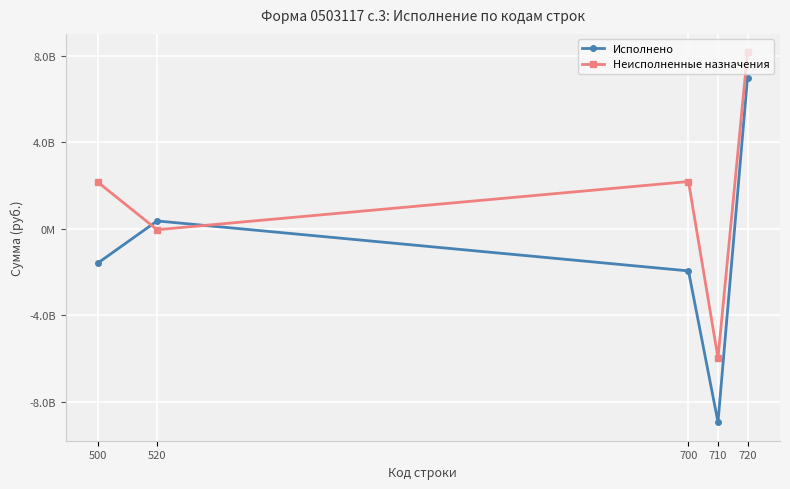

Is this an area chart (filled region under the line)?

No